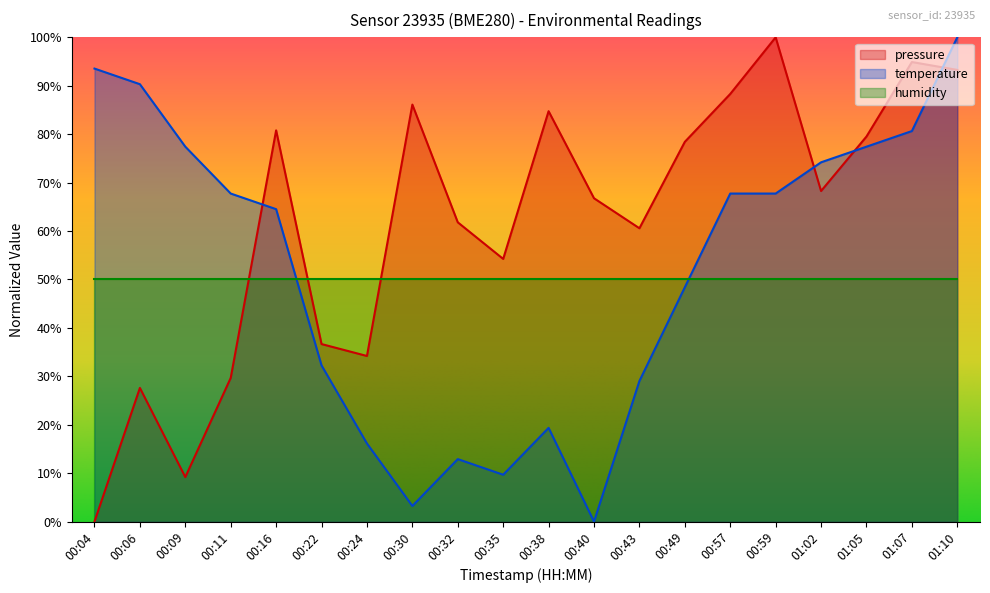

In temperature, how many points are higher than both neighbors (excluding endpoints)?

2